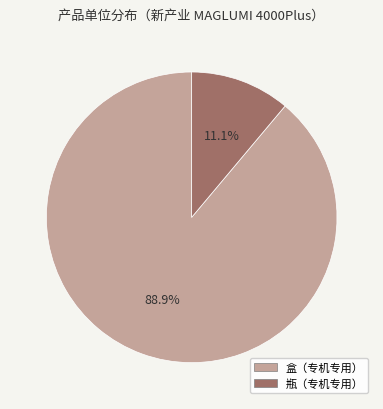

To the nearest percent, what portion does 盒（专机专用） represent?

89%